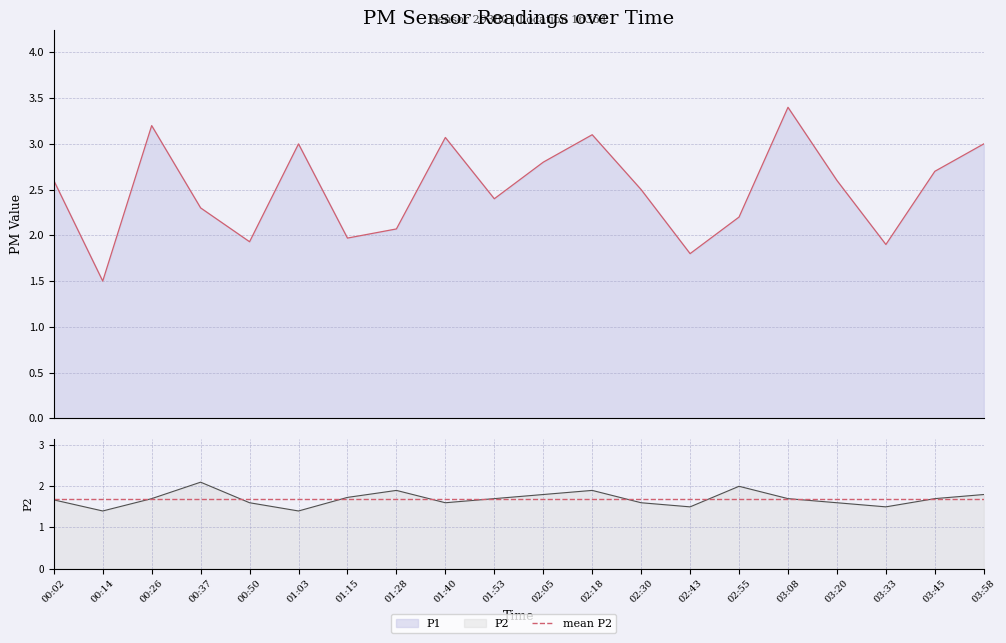

True or false: P1 has more than 2 points higher than both neighbors.

True